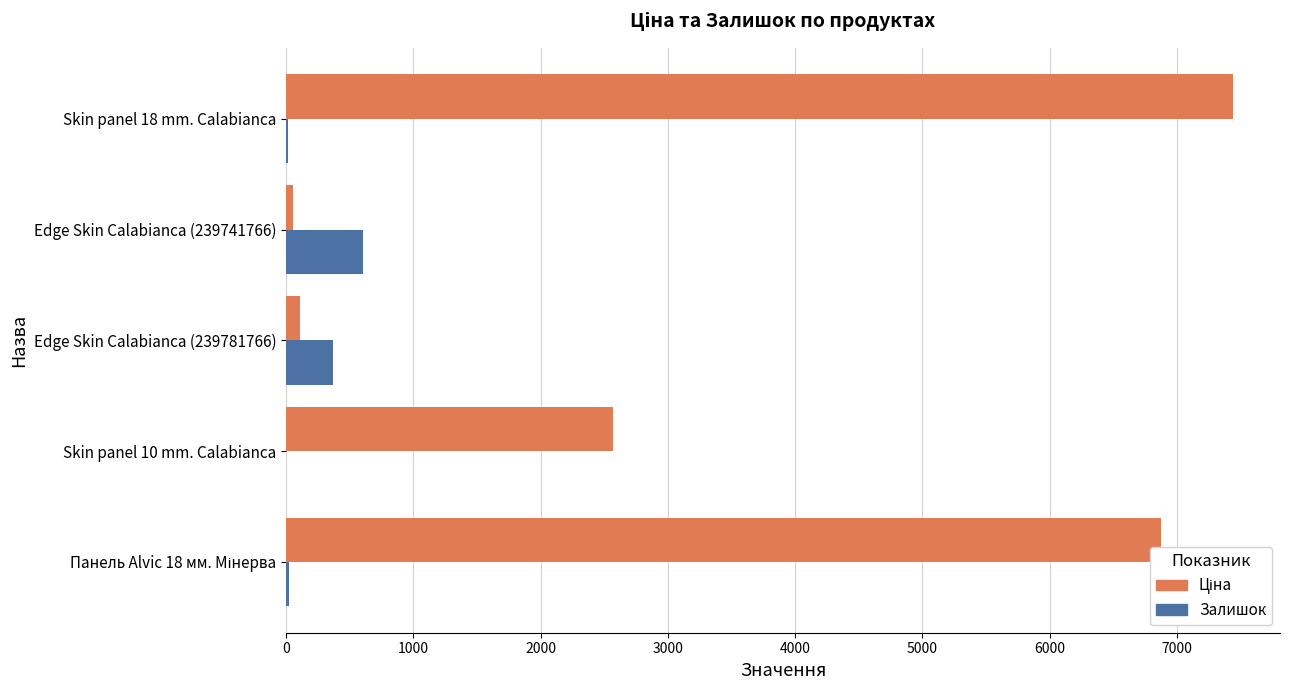

Which label corresponds to the largest value in the chart?

Skin panel 18 mm. Calabianca